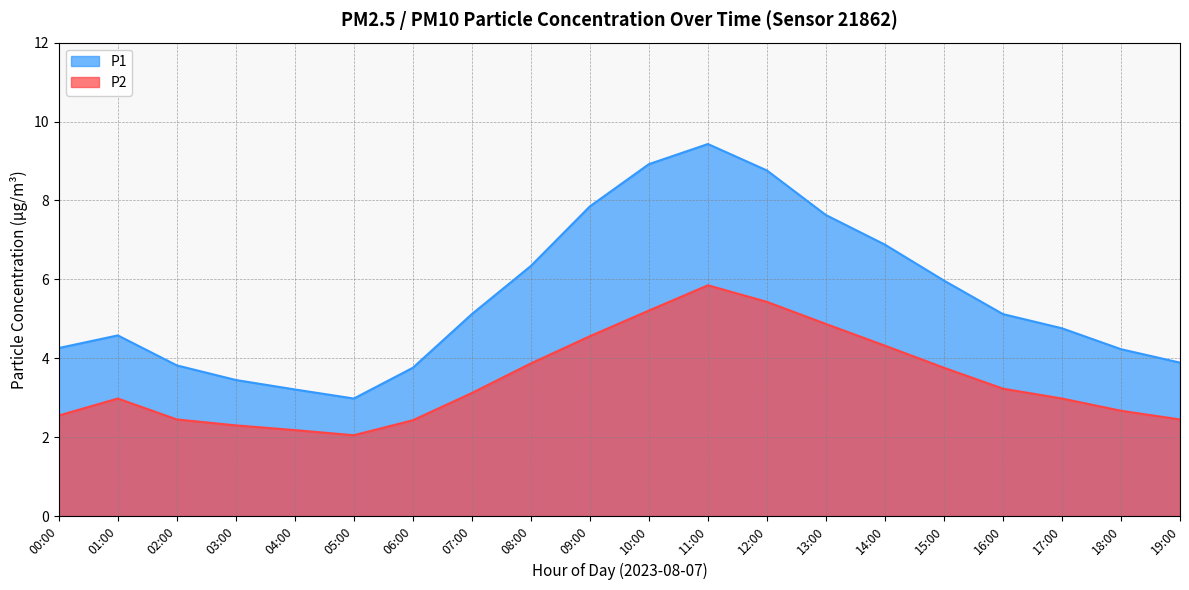

What are all the series names shown in the legend?

P1, P2